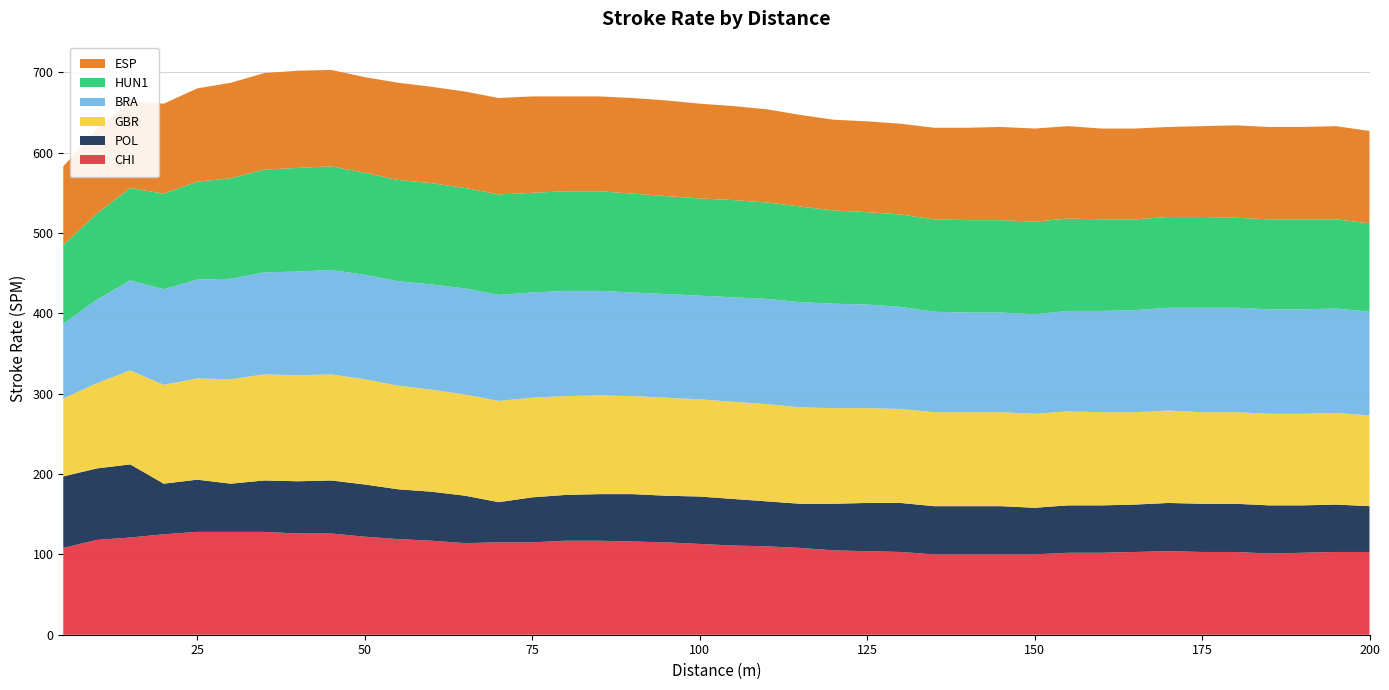

Reading left to right, list all the values displayed in this chart.

CHI: 108	118	121	125	128	128	128	126	126	122	119	117	114	115	115	117	117	116	115	113	111	110	108	105	104	103	100	100	100	100	102	102	103	104	103	103	101	102	103	103
POL: 89	89	91	63	65	60	64	65	66	65	62	61	59	50	56	57	58	59	58	59	58	56	55	58	60	61	60	60	60	58	59	59	59	60	60	60	60	59	59	57
GBR: 97	106	117	123	126	130	132	132	132	131	129	127	126	126	124	123	123	122	122	121	121	121	120	119	118	117	117	117	117	117	117	116	115	115	114	114	114	114	114	113
BRA: 93	104	112	119	123	125	127	129	130	130	130	131	132	132	131	131	130	129	129	129	130	131	131	130	129	127	125	124	124	124	125	126	127	128	130	130	130	130	130	129
HUN1: 98	107	115	119	122	125	128	129	129	127	126	126	125	125	124	124	124	123	122	121	121	120	119	116	115	115	115	115	115	115	115	114	113	113	113	112	112	112	111	110
ESP: 98	105	108	112	116	119	120	121	120	119	121	120	120	120	120	118	118	119	119	118	117	116	114	113	113	113	114	115	116	116	115	113	113	112	113	115	115	115	116	115